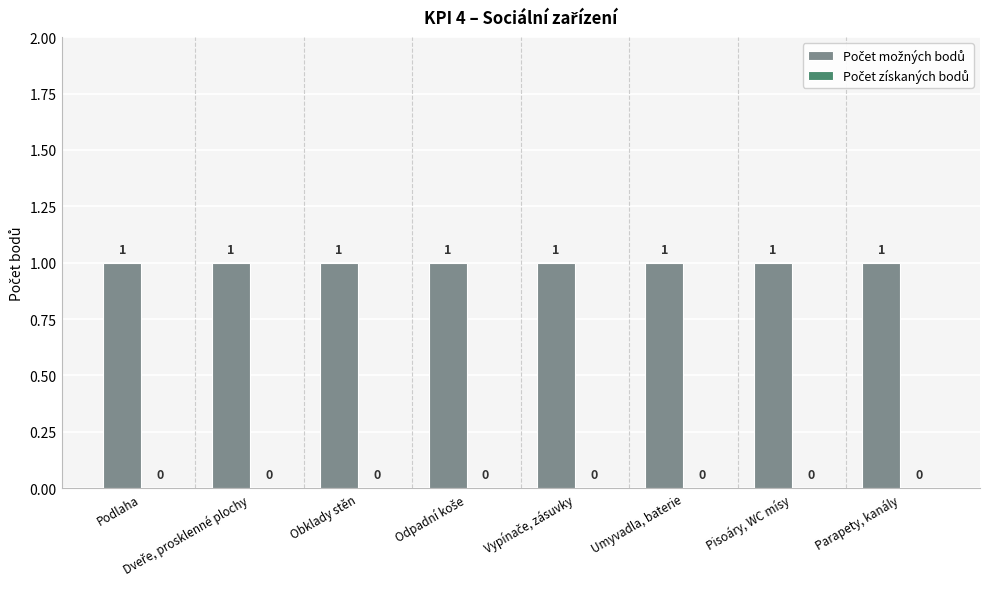

What is the label of the 2nd bar from the right?

Pisoáry, WC mísy